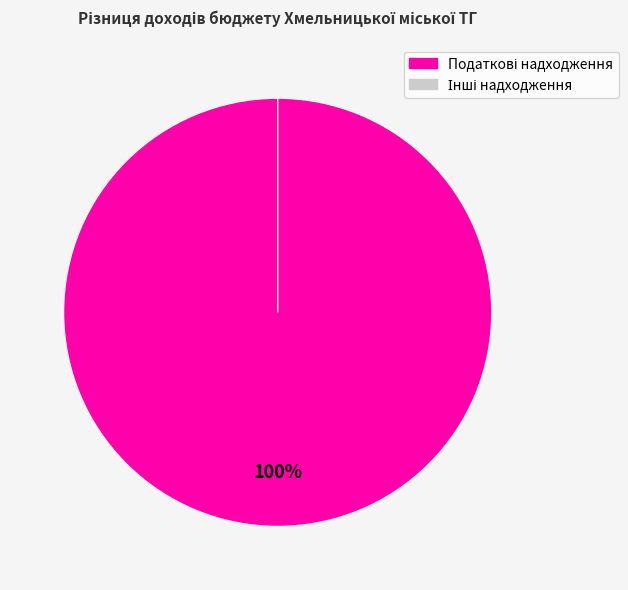

Is it true that Податкові надходження is 100% of the pie?

True